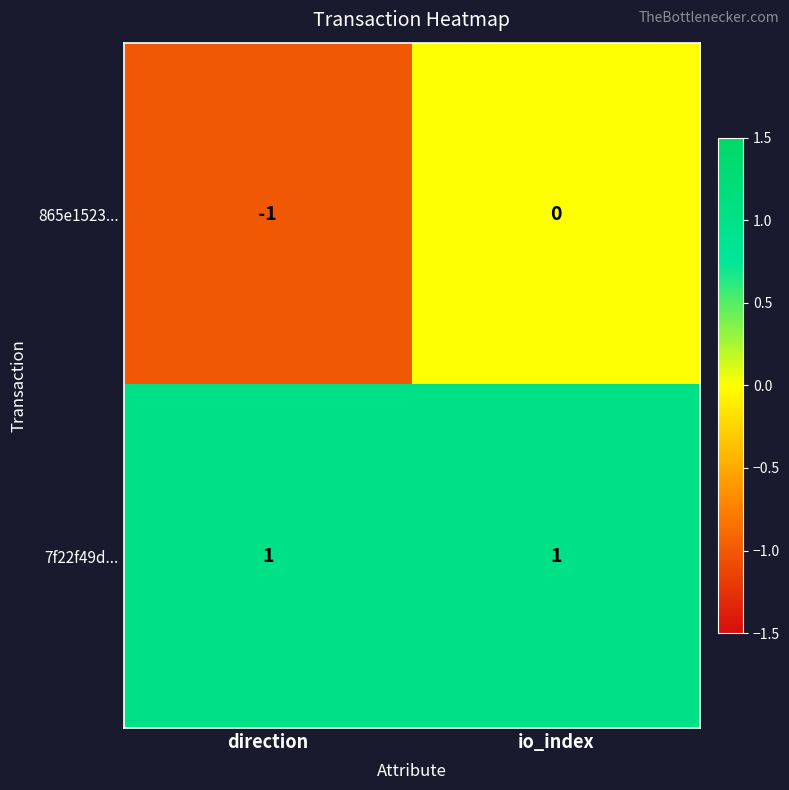

At which category is the sum across all series the highest?

io_index